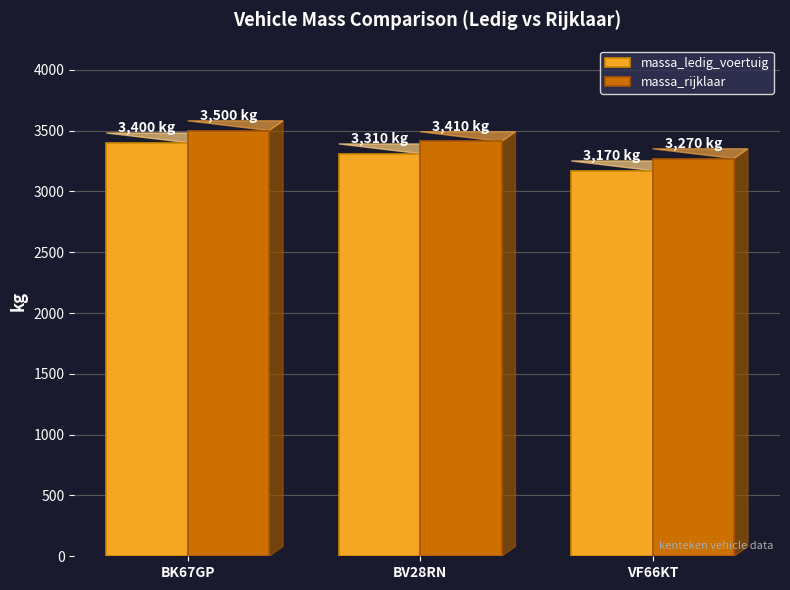

Reading right to left, extract all data points from this chart.

massa_ledig_voertuig: 3170	3310	3400
massa_rijklaar: 3270	3410	3500